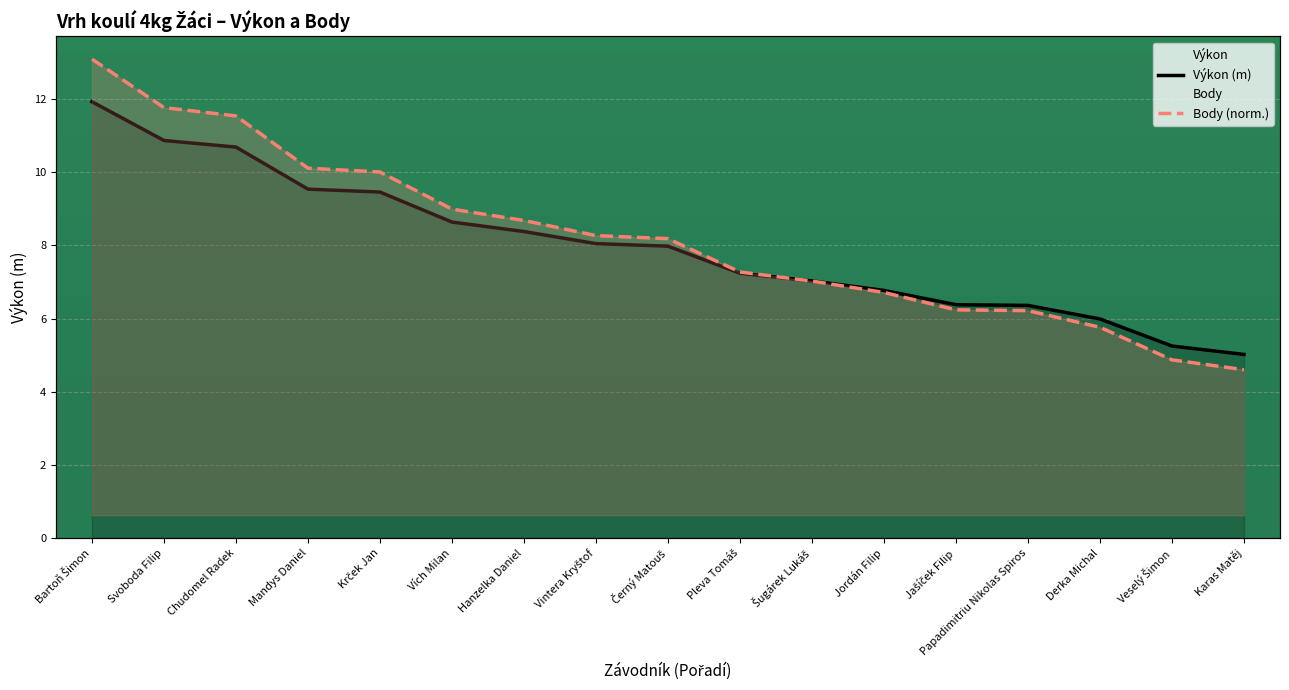

Is the value of Body (norm.) at Papadimitriu Nikolas Spiros greater than the value of Výkon (m) at Papadimitriu Nikolas Spiros?

No